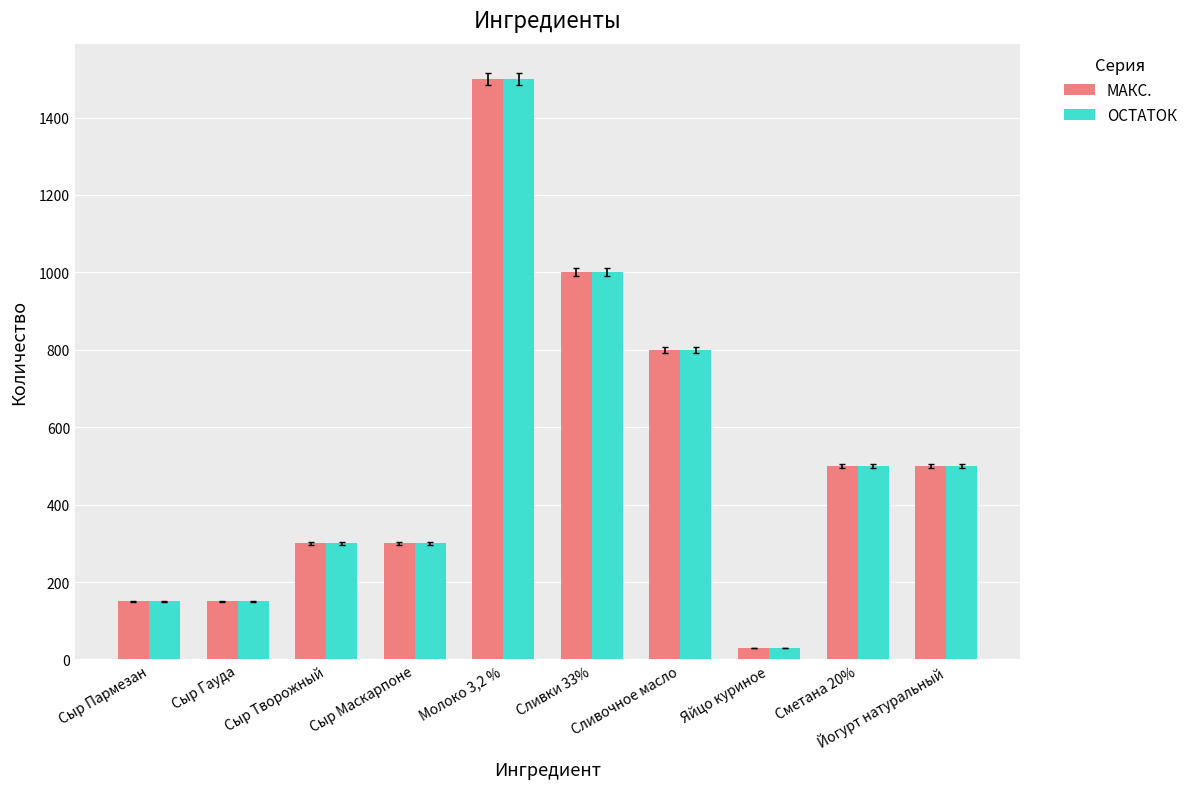

Reading left to right, list all the values displayed in this chart.

МАКС.: Сыр Пармезан=150	Сыр Гауда=150	Сыр Творожный=300	Сыр Маскарпоне=300	Молоко 3,2 %=1500	Сливки 33%=1000	Сливочное масло=800	Яйцо куриное=30	Сметана 20%=500	Йогурт натуральный=500
ОСТАТОК: Сыр Пармезан=150	Сыр Гауда=150	Сыр Творожный=300	Сыр Маскарпоне=300	Молоко 3,2 %=1500	Сливки 33%=1000	Сливочное масло=800	Яйцо куриное=30	Сметана 20%=500	Йогурт натуральный=500